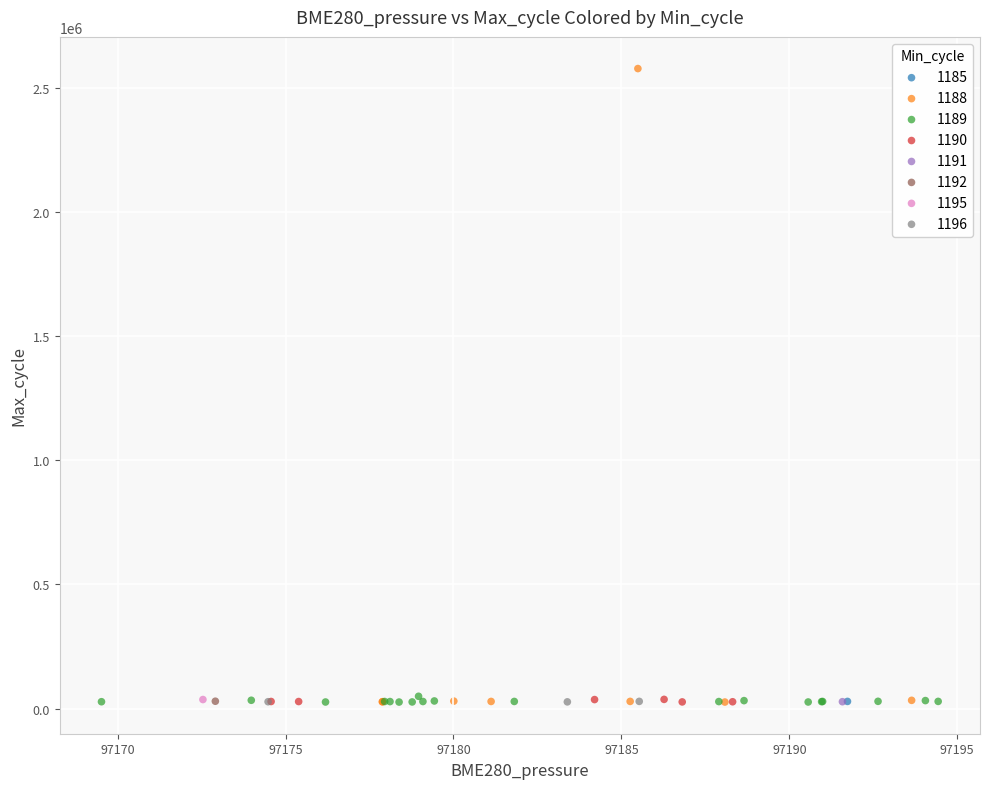

Which series reaches the maximum Y coordinate?

1188